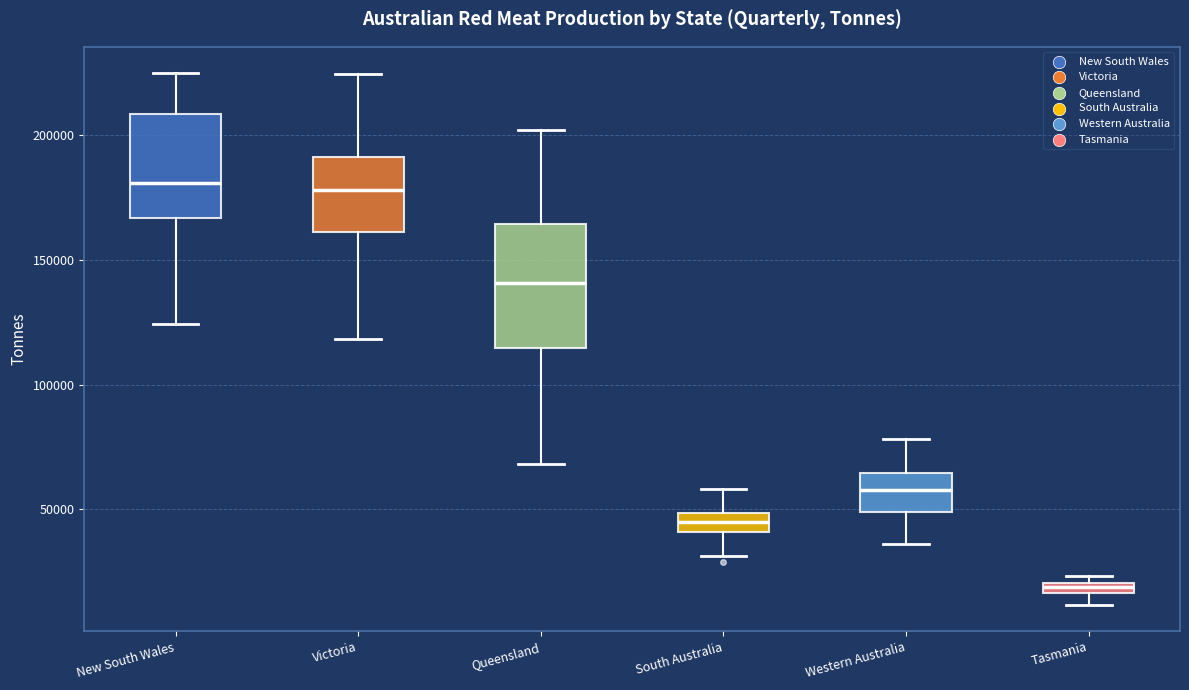

Which box is the tallest, from its lower edge to its upper edge?

Queensland